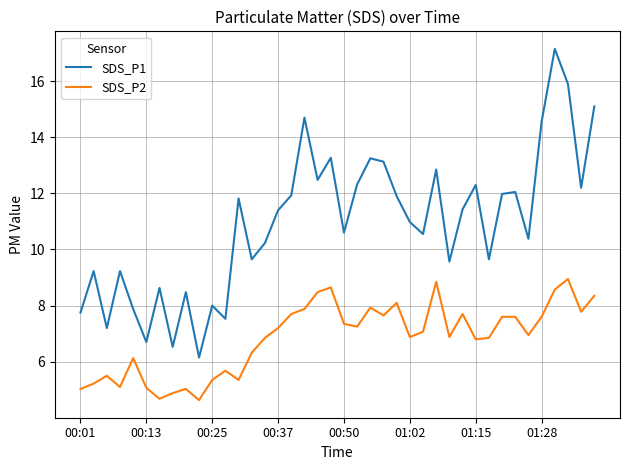

What is the difference between the maximum and minimum values in the SDS_P1 series?

11.0